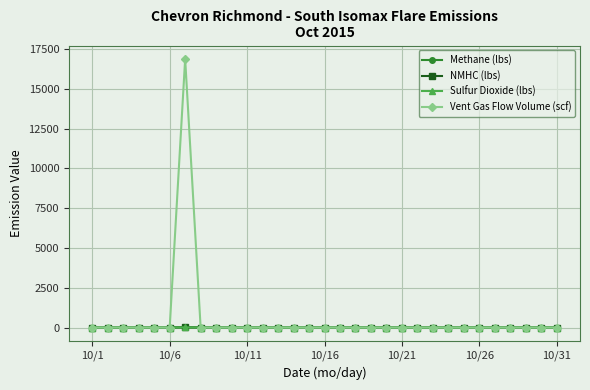

Which series has the largest range (max minus min)?

Vent Gas Flow Volume (scf)